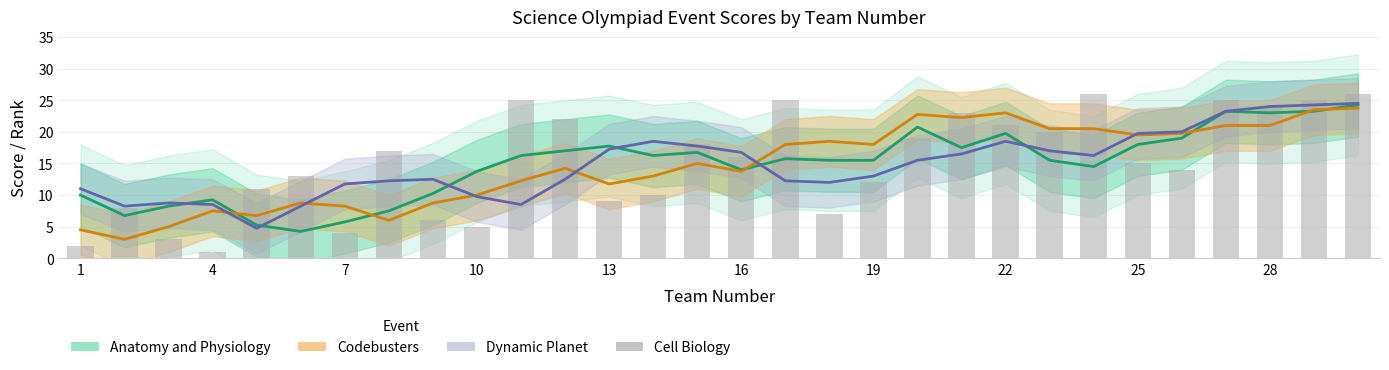

The value at 17 is 5. True or false?

False